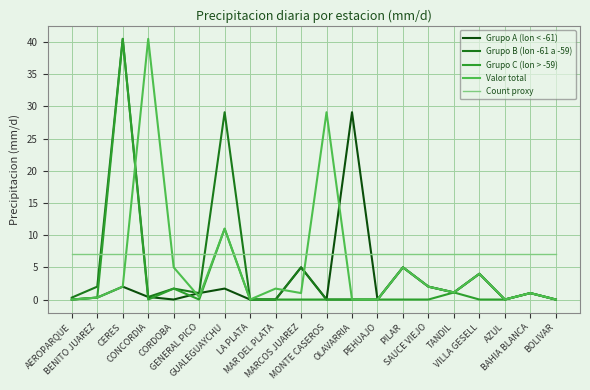

True or false: Grupo B (lon -61 a -59) has a value of 22.8 at OLAVARRIA.

False